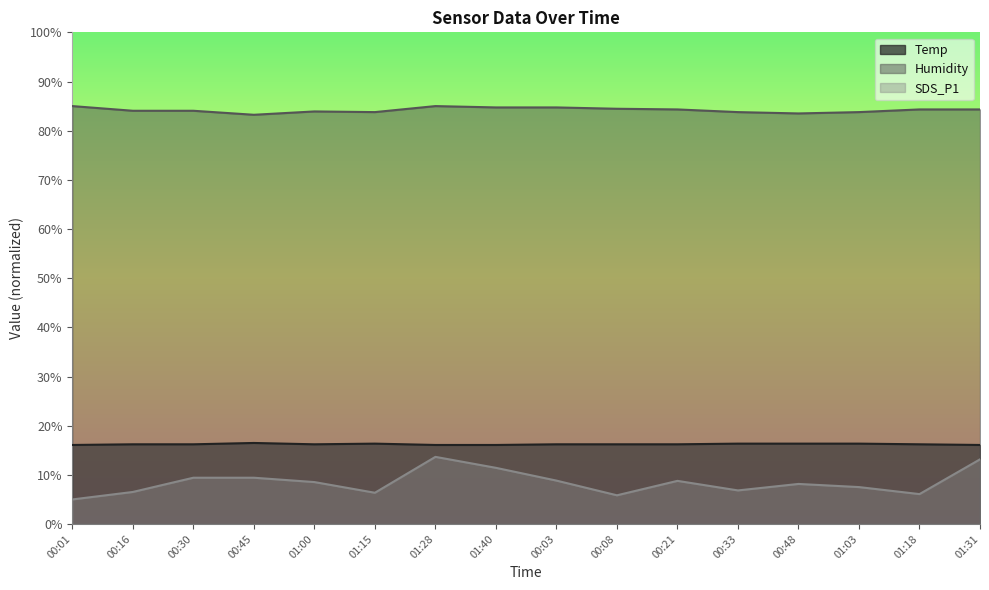

Reading left to right, what are all the values shown in this chart?

Temp: 16.1	16.2	16.2	16.5	16.2	16.4	16.1	16.1	16.2	16.2	16.2	16.4	16.4	16.4	16.2	16.1
Humidity: 85.0	84.0	84.0	83.2	83.9	83.8	85.0	84.7	84.7	84.5	84.3	83.8	83.5	83.8	84.3	84.3
SDS_P1: 5.0	6.5	9.4	9.4	8.5	6.4	13.7	11.4	8.8	5.8	8.8	6.8	8.2	7.5	6.1	13.2